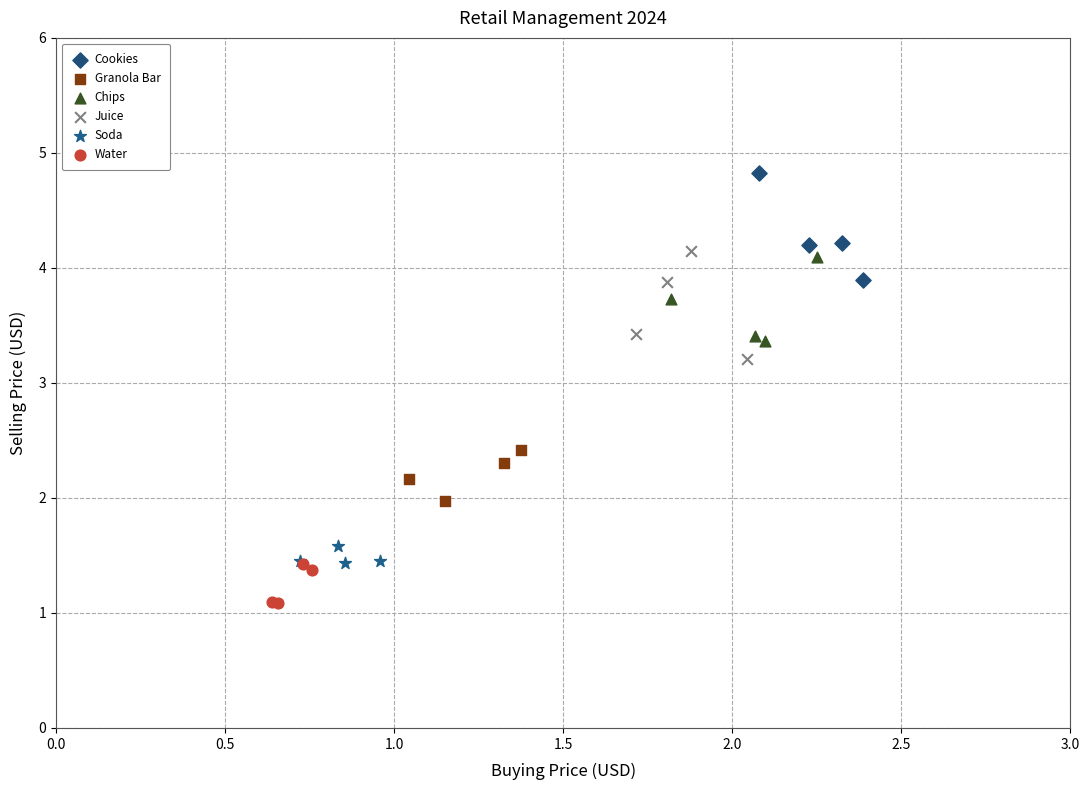

Which series contains the lowest Y value?

Water